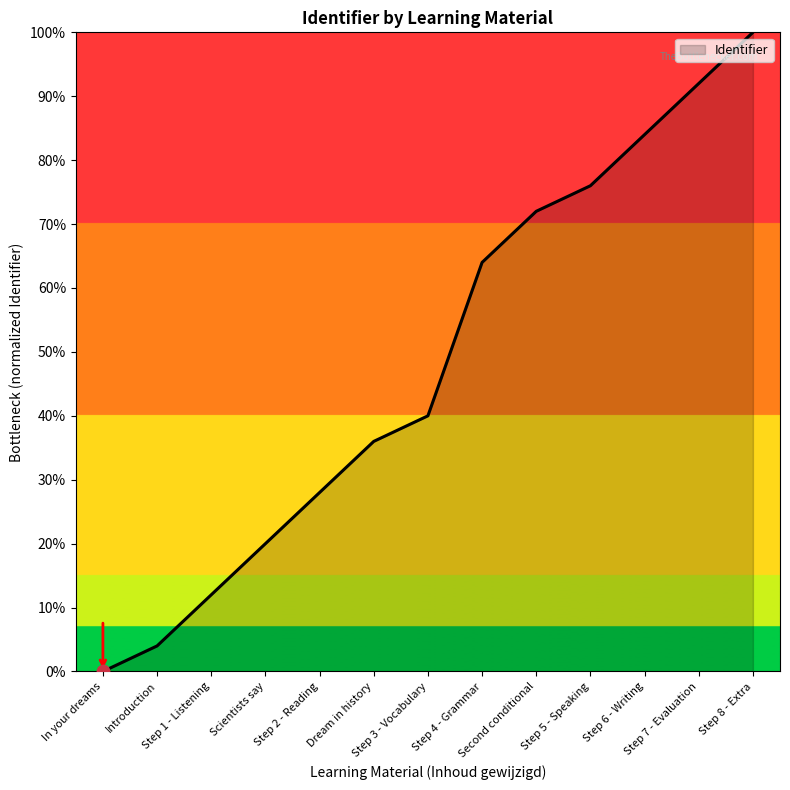

Which has a higher value, Step 4 - Grammar or Step 5 - Speaking?

Step 5 - Speaking